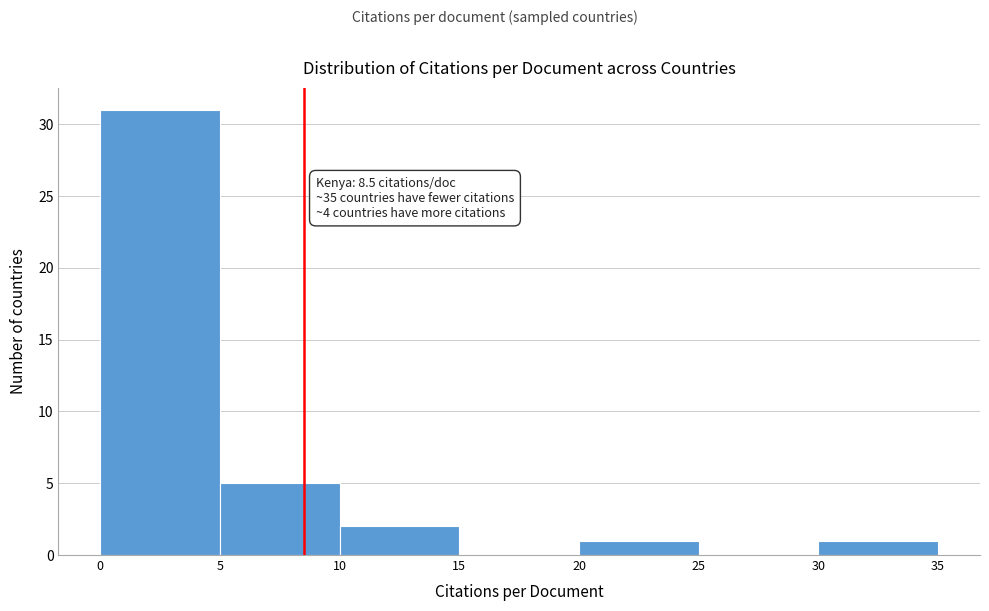

Over which range of the x-axis is the bar tallest?

0 to 5